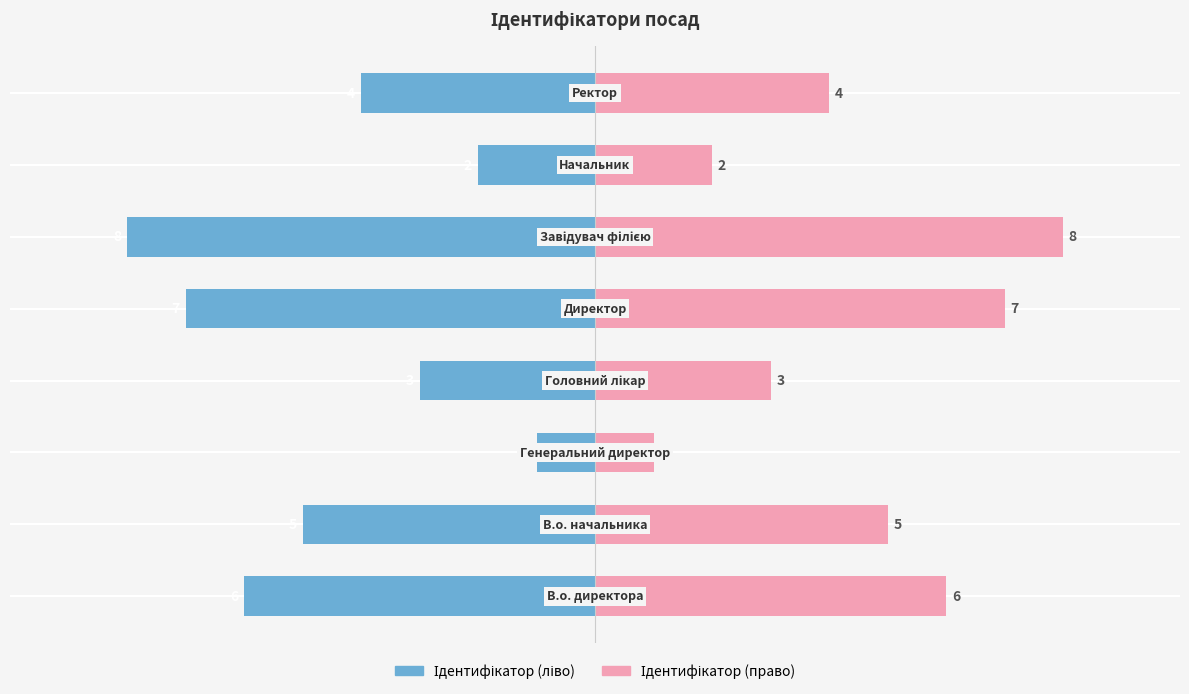

Which series has the largest total across all categories?

Ідентифікатор (право)